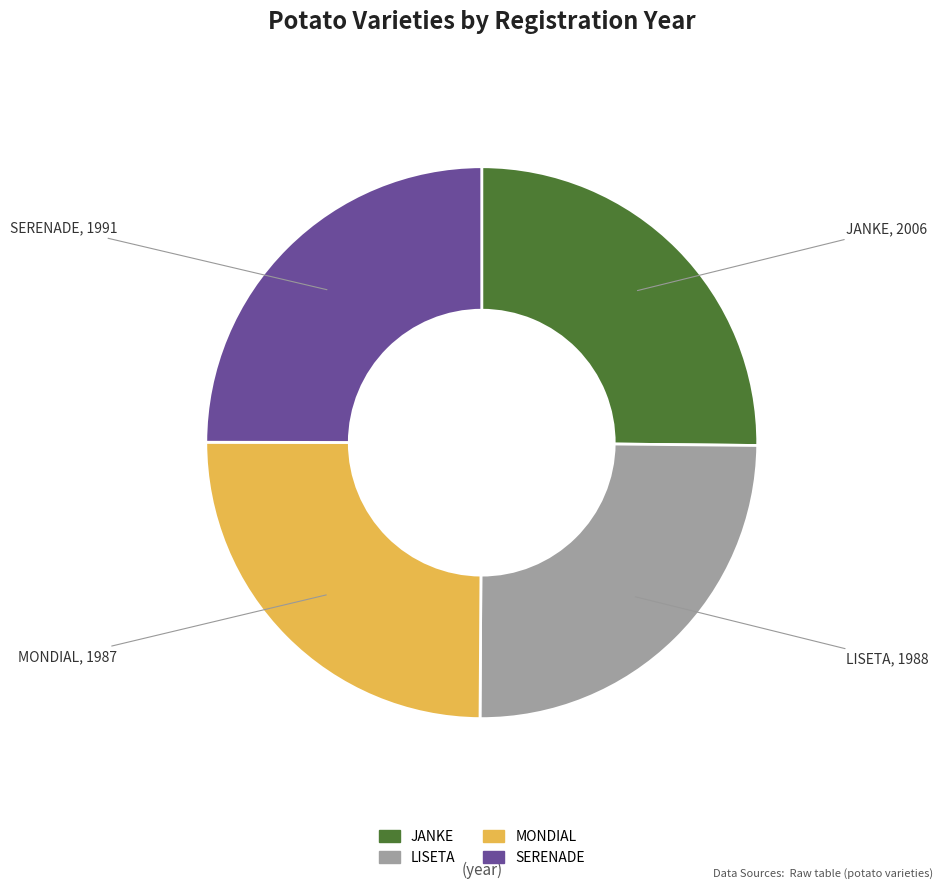

What is the ratio of the value at JANKE to the value at SERENADE?

1.0